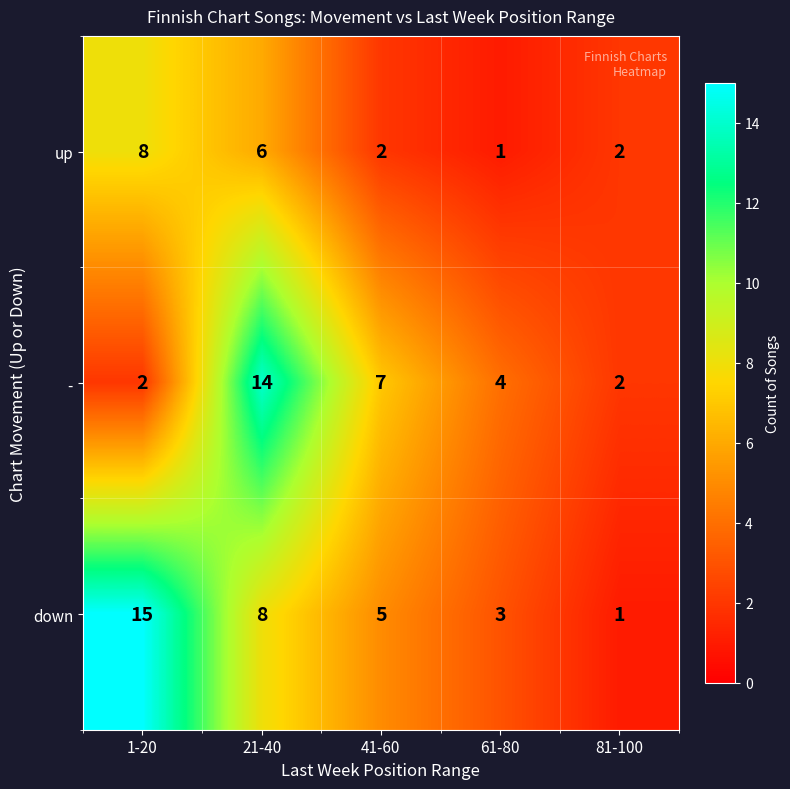

What is the difference between the highest and lowest values at 41-60?

5